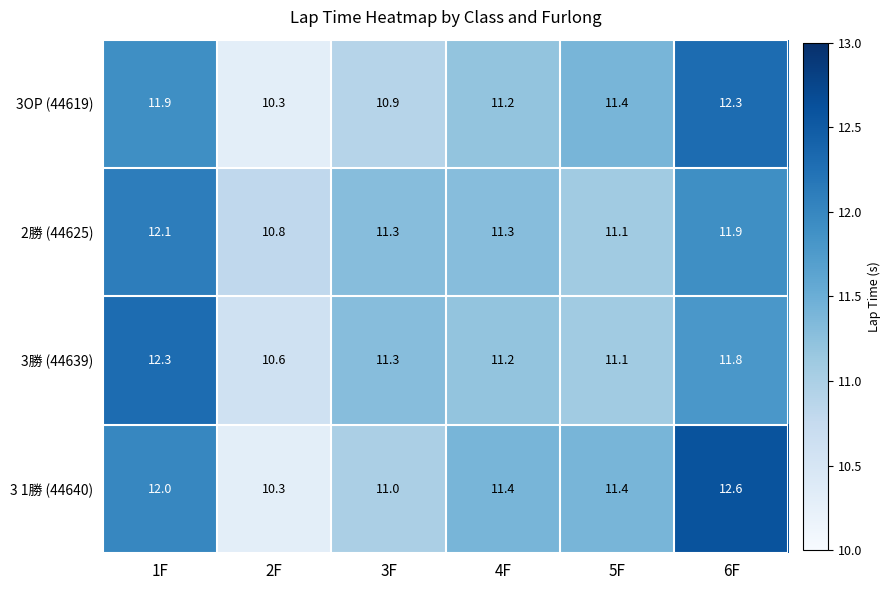

How many series are shown in this chart?

4